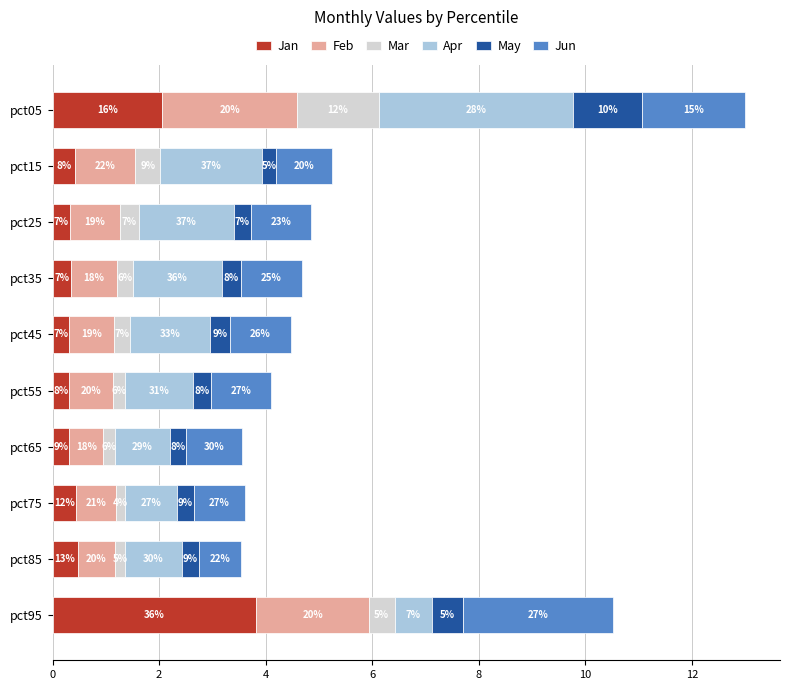

What are all the series names shown in the legend?

Jan, Feb, Mar, Apr, May, Jun